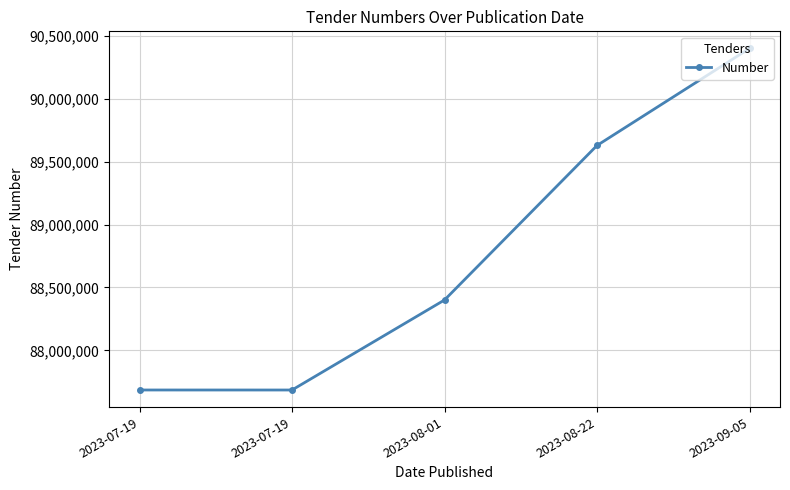

How many series are shown in this chart?

1